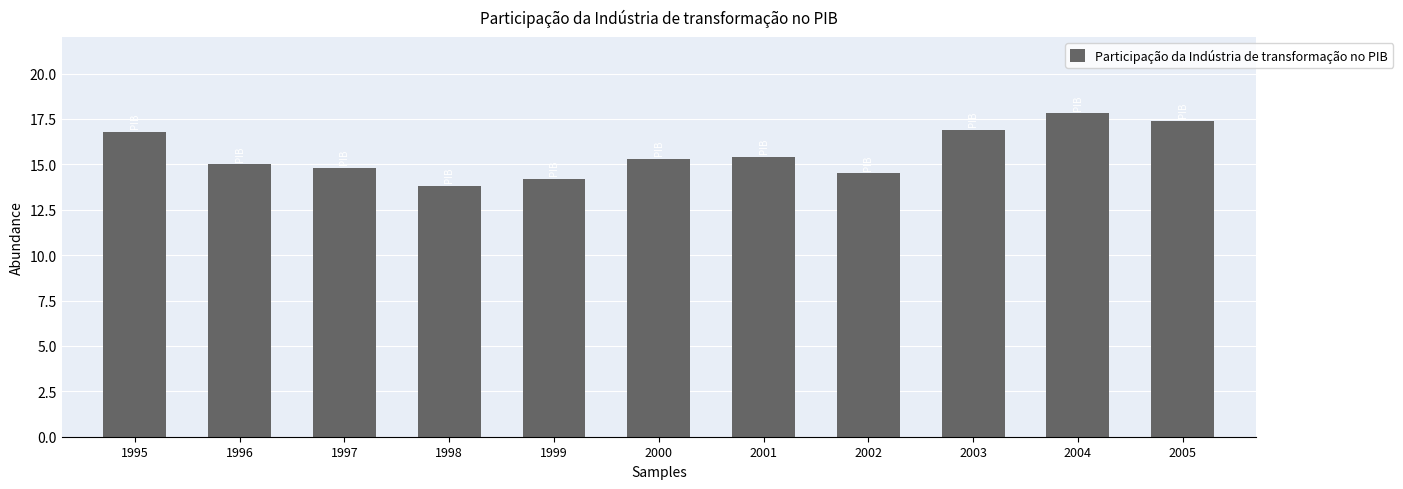

What is the value of the 4th bar from the left?

13.8